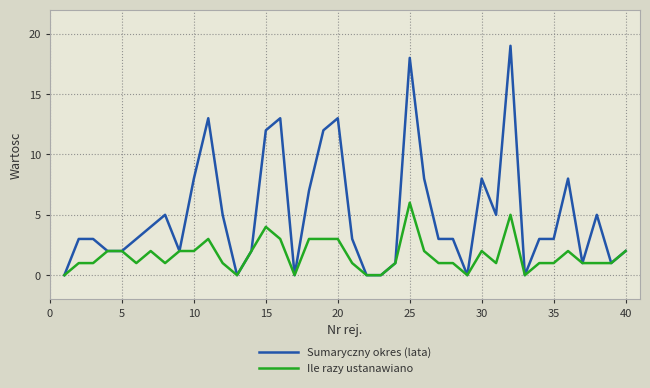

What are all the series names shown in the legend?

Sumaryczny okres (lata), Ile razy ustanawiano